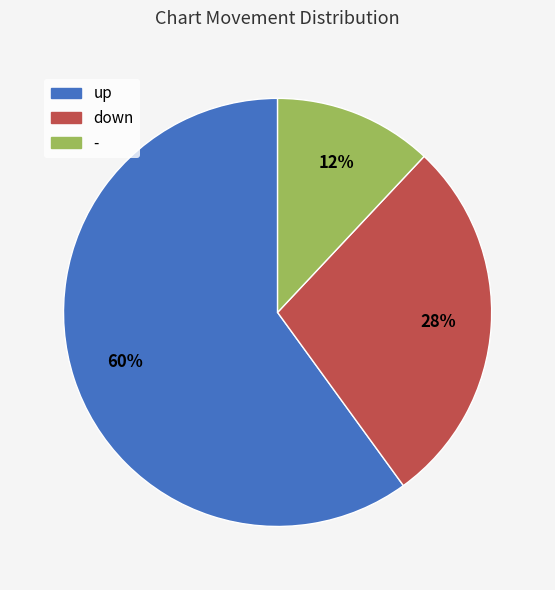

Rank the categories by value from lowest to highest.

-, down, up